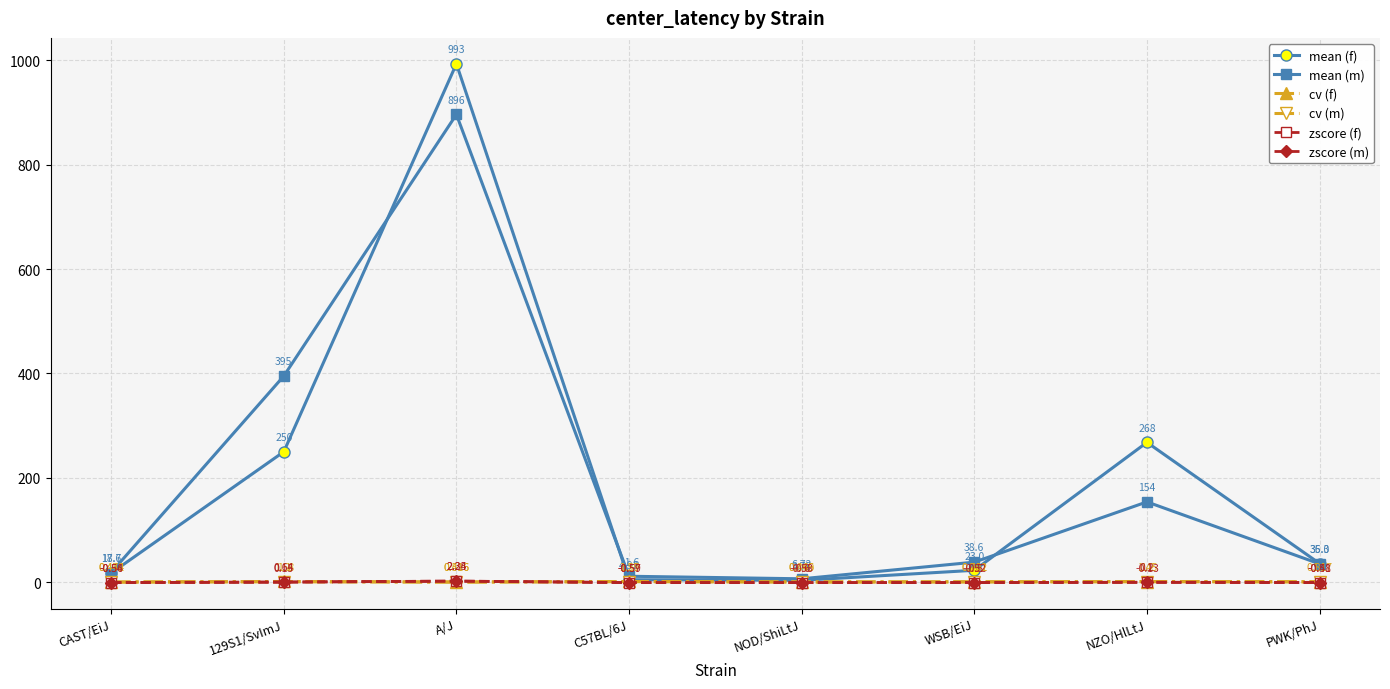

Between CAST/EiJ and 129S1/SvImJ, which series saw the biggest shift?

mean (m)